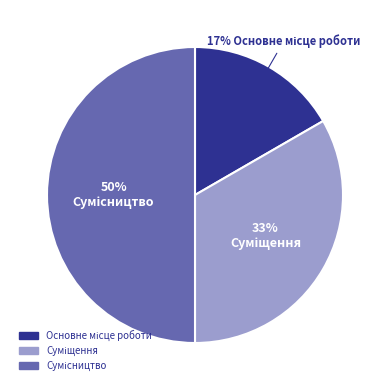

To the nearest percent, what is the difference between the largest and smallest slice percentages?

33%